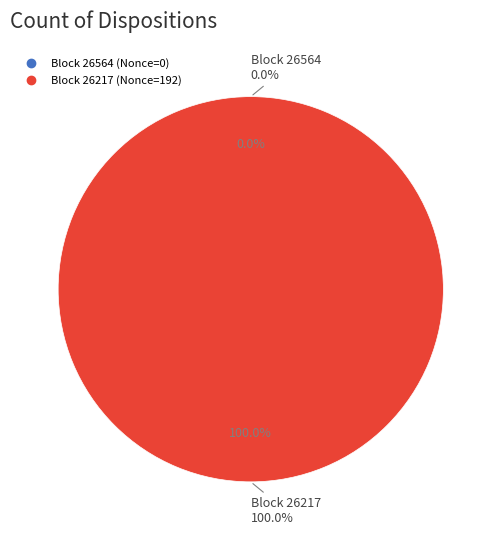

True or false: 26564 accounts for 0% of the total.

True